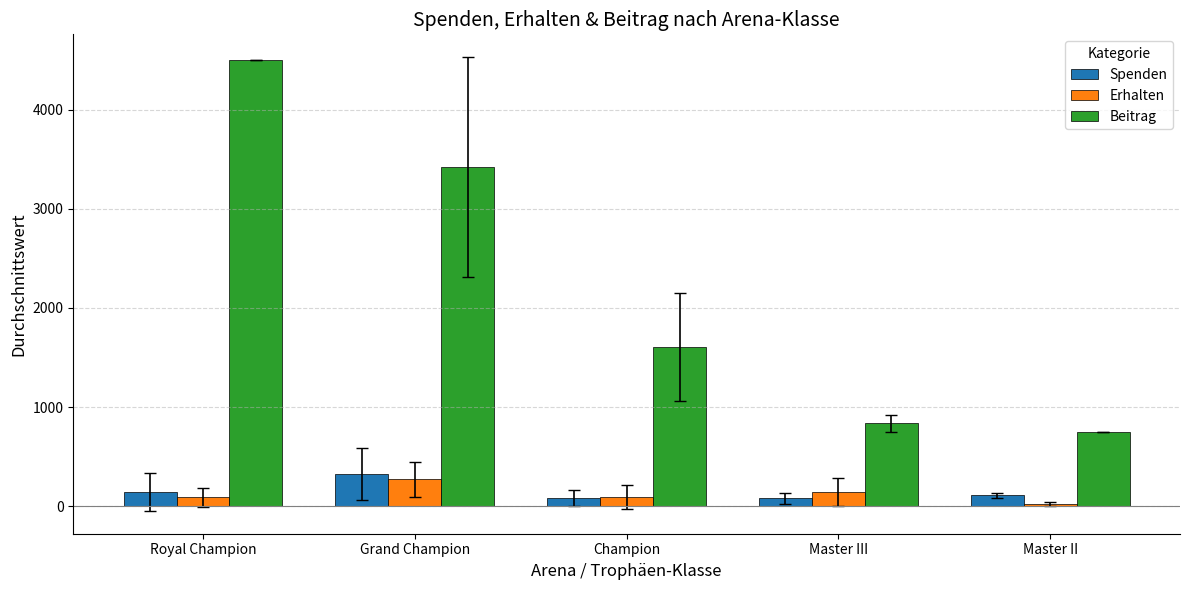

Which label corresponds to the largest value in the chart?

Royal Champion